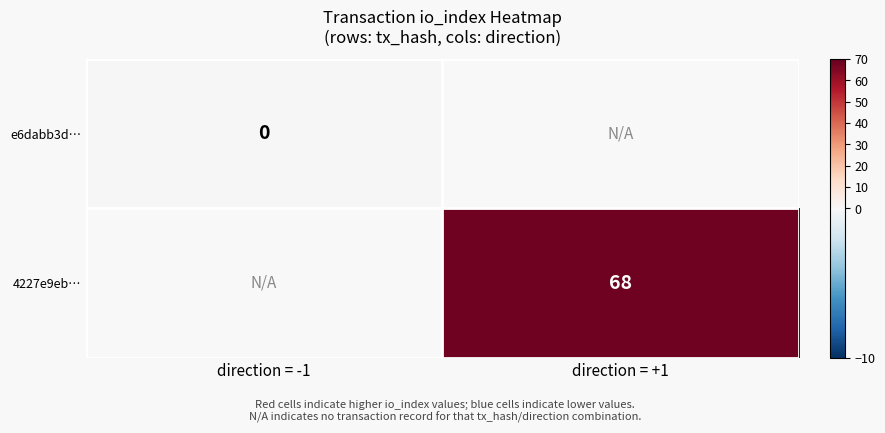

How many series are shown in this chart?

2